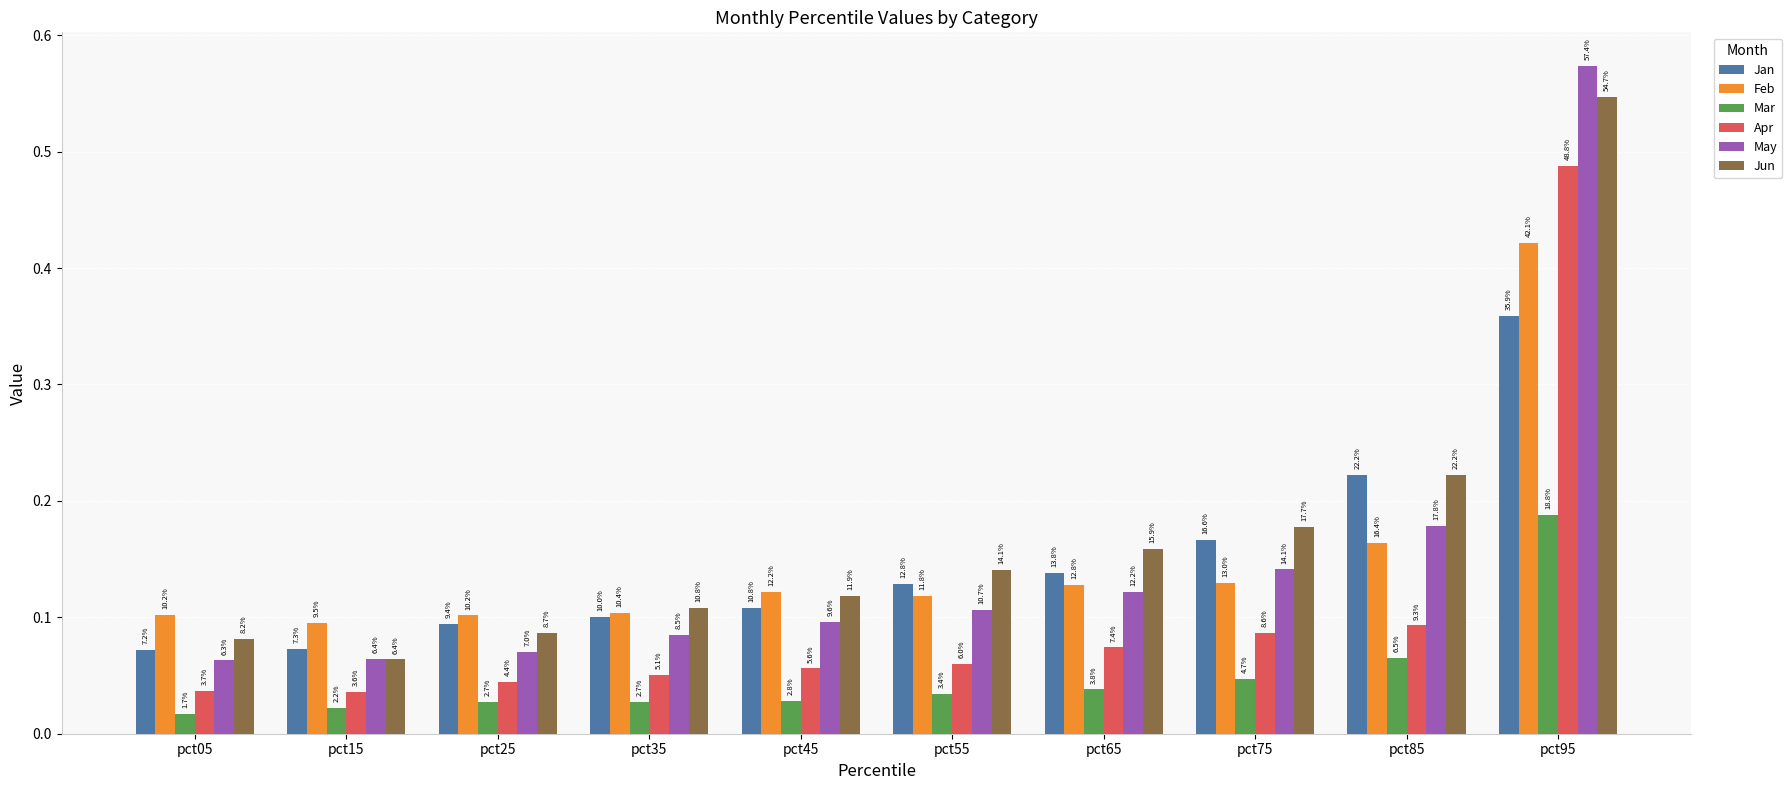

At how many categories does at least one series exceed 0?

10